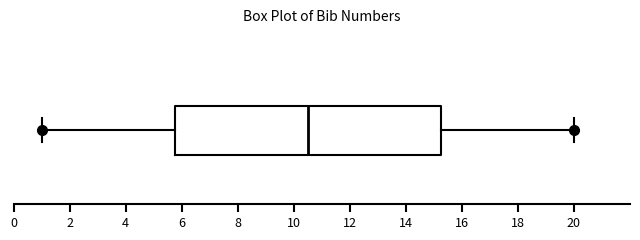

Transcribe this box plot: give where the median line is, the range the box spans, and where the two whiskers end, as read against the x-axis. The values are not printed on the chart, so give them approximately, as read against the axis.

median 10.6, box 5.8 to 15.2, whiskers 1.0 to 20.0